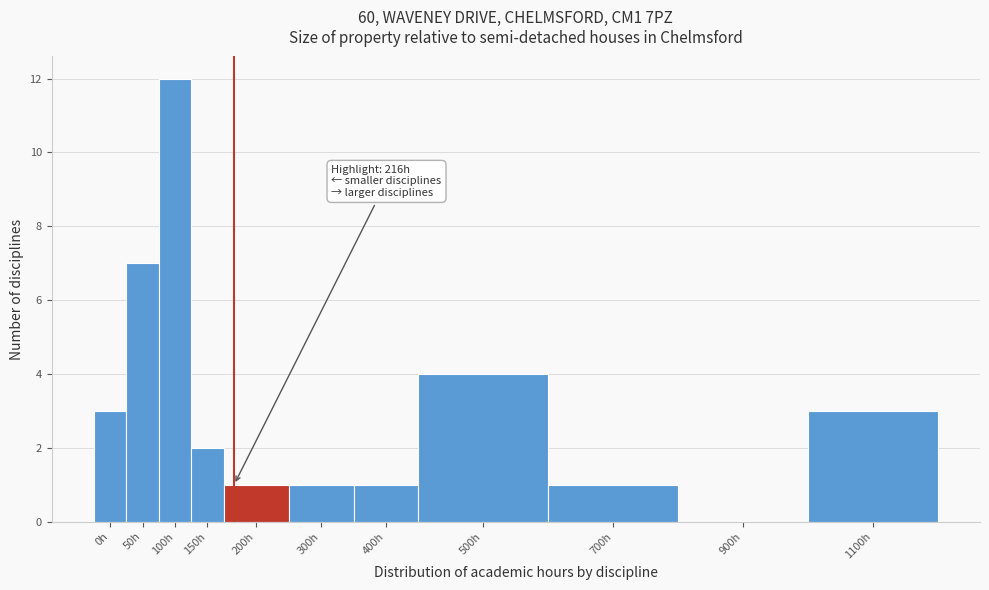

Reading left to right, transcribe all the data shown in this chart.

0h=3	50h=7	100h=12	150h=2	200h=1	300h=1	400h=1	500h=4	700h=1	900h=0	1100h=3